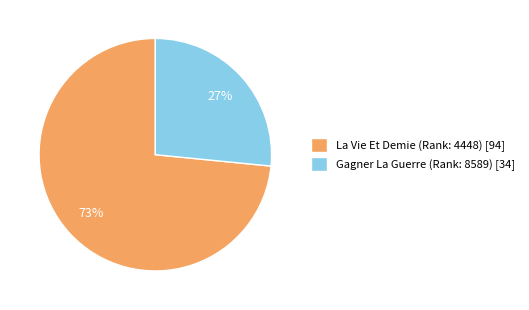

Approximately how many times larger is the value at Gagner La Guerre (Rank: 8589) [34] compared to La Vie Et Demie (Rank: 4448) [94]?

0.4